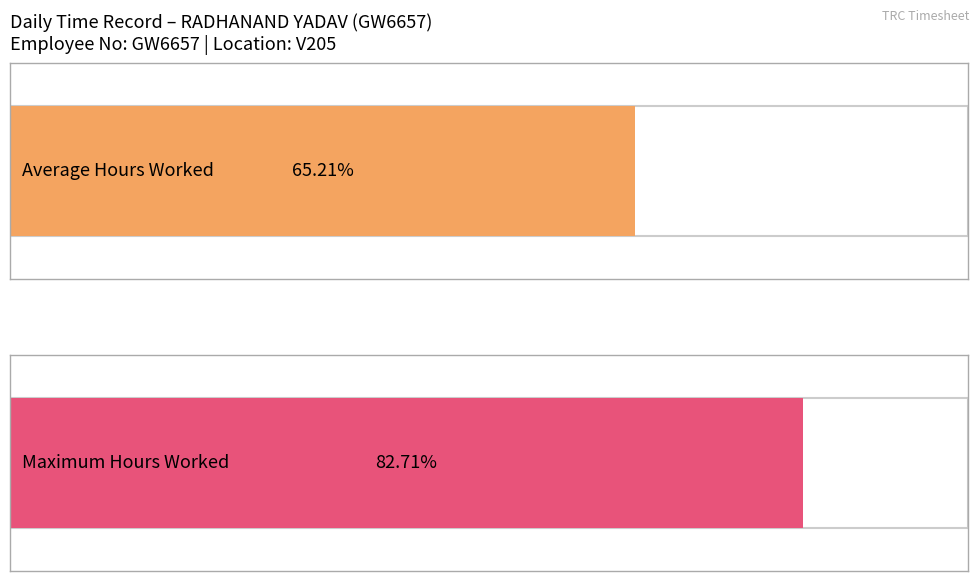

Are the bars grouped side by side (vs. stacked)?

No